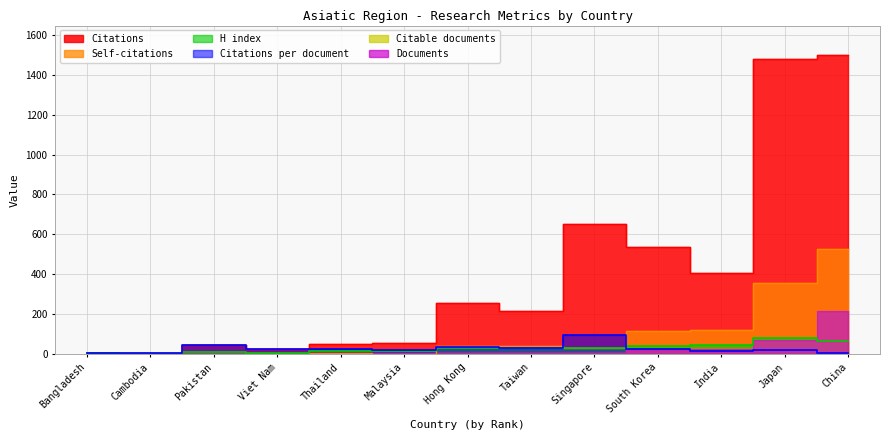

True or false: H index and Citations per document cross at least once.

True